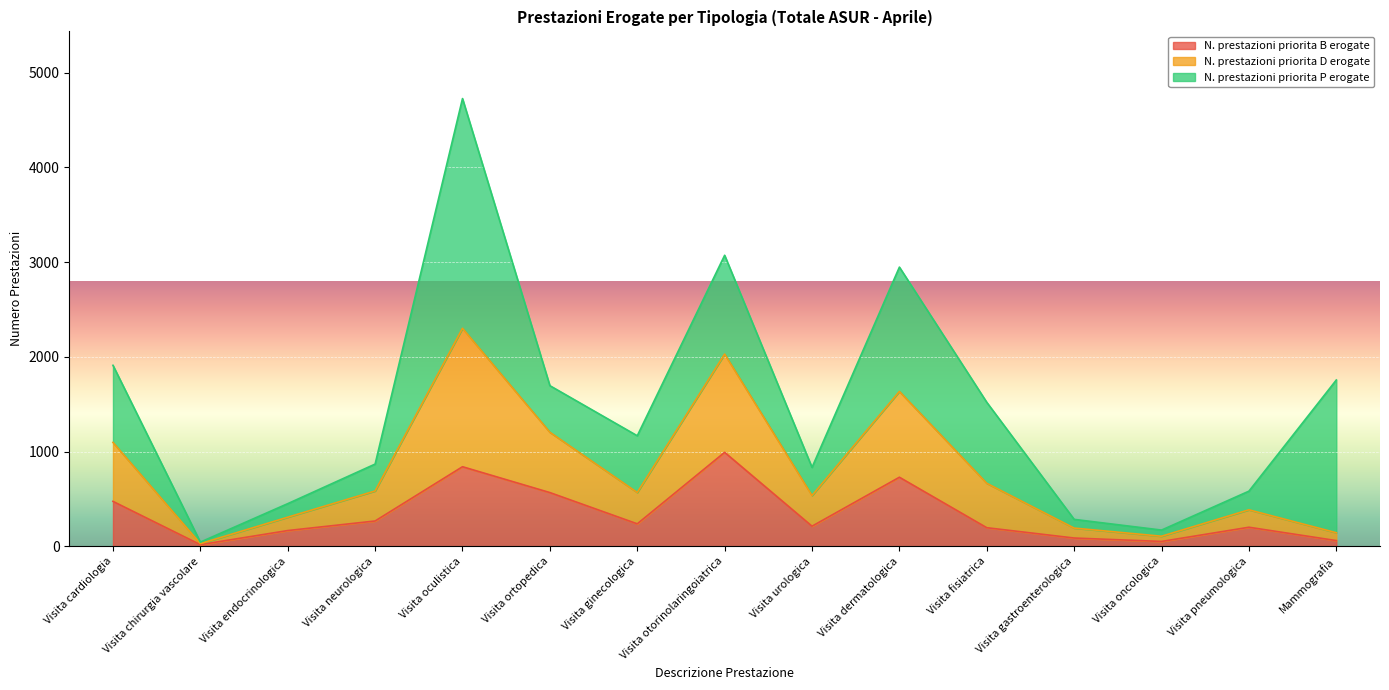

True or false: N. prestazioni priorita D erogate and N. prestazioni priorita B erogate intersect in this chart.

False